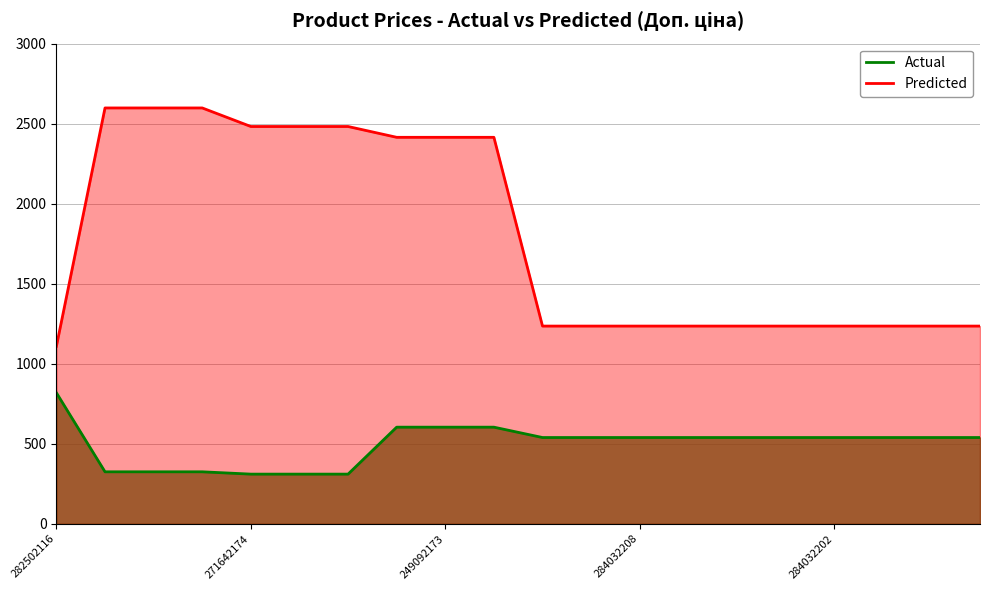

How many categories are shown in the chart?

20